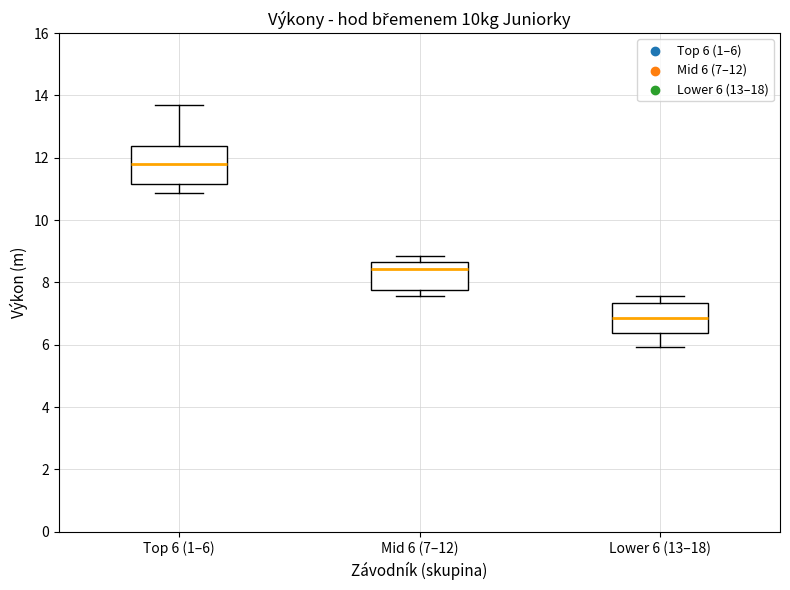

Which box's median line is the highest?

Top 6 (1–6)